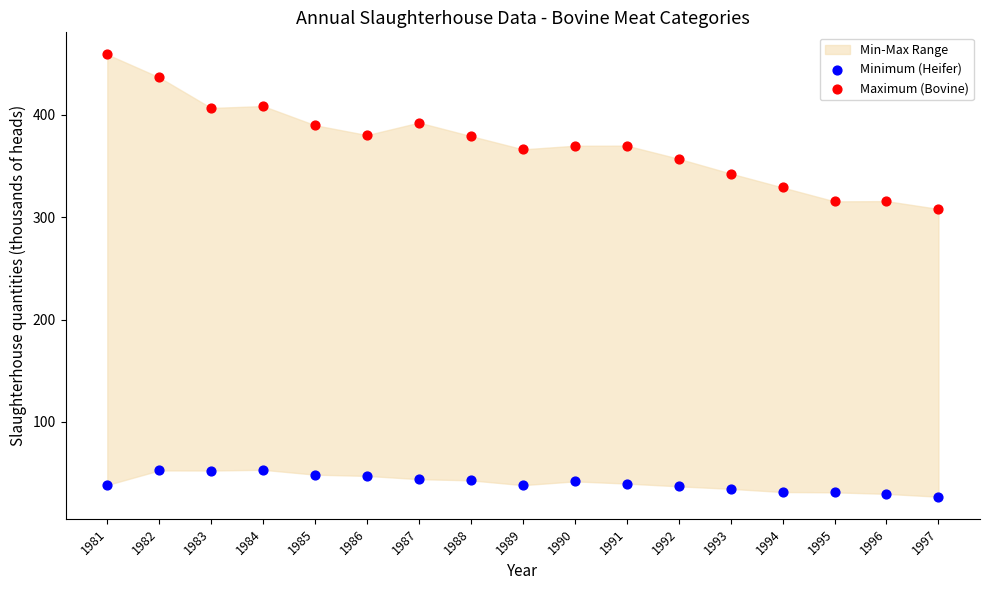

Which series has the widest spread of Y values?

Maximum (Bovine)